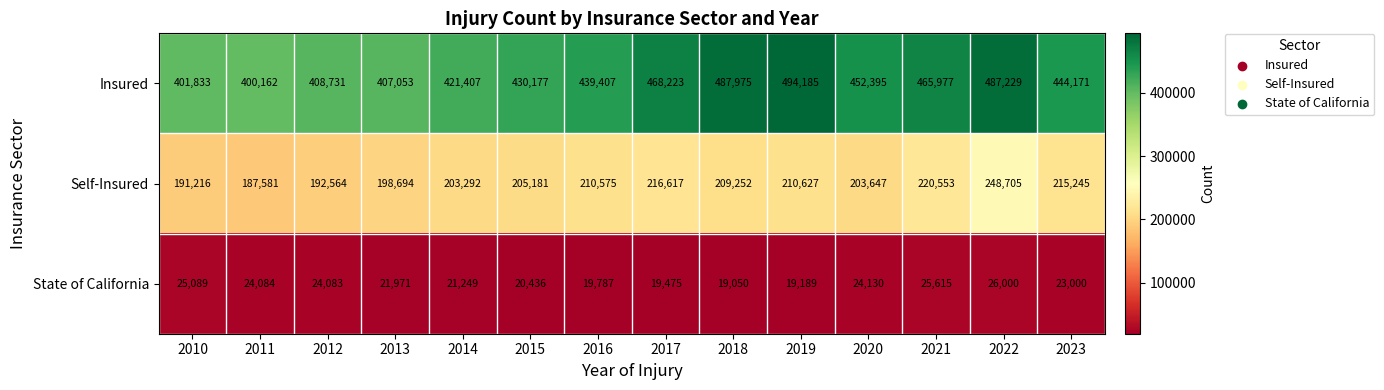

Count the number of data series in this chart.

3